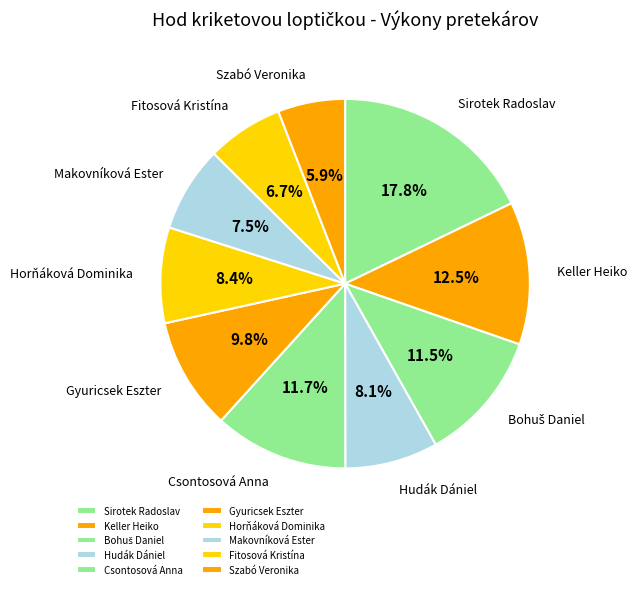

What percentage is the Csontosová Anna slice, to the nearest percent?

12%